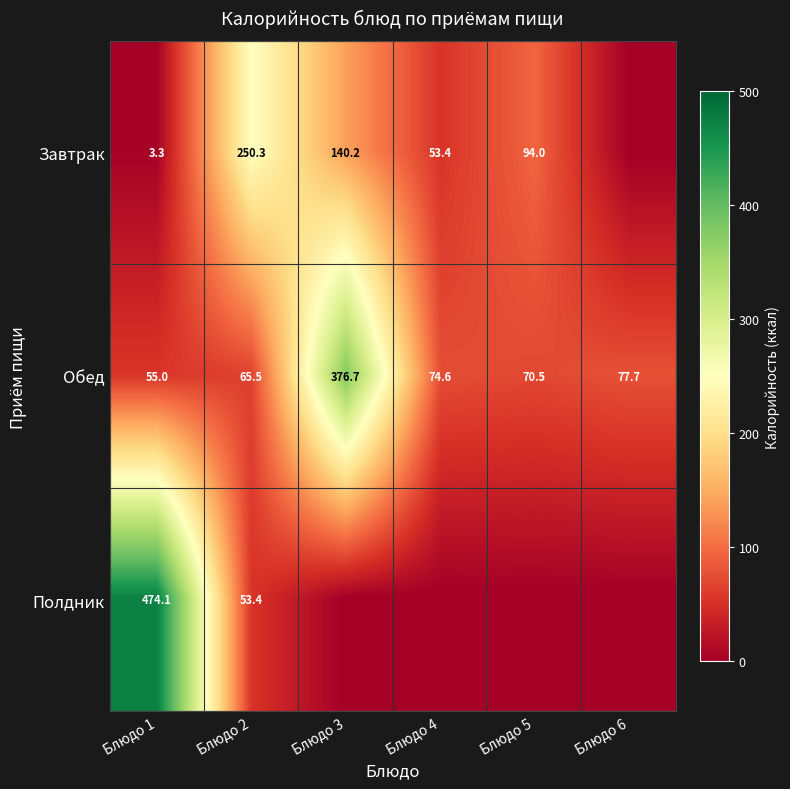

At how many categories does at least one series exceed 28?

6